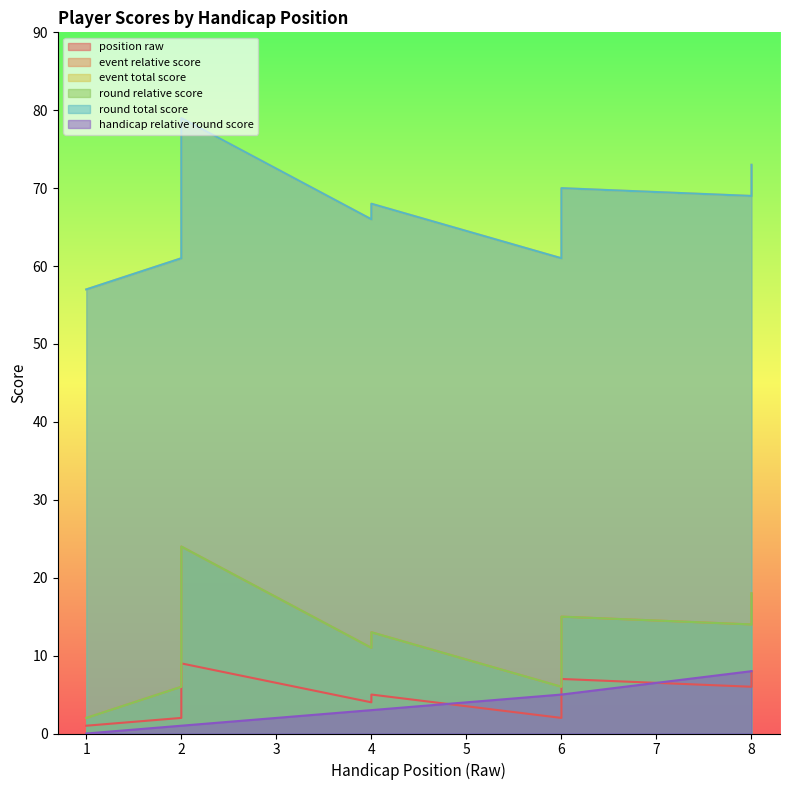

True or false: event_relative_score has a value of 14 at 8.

True